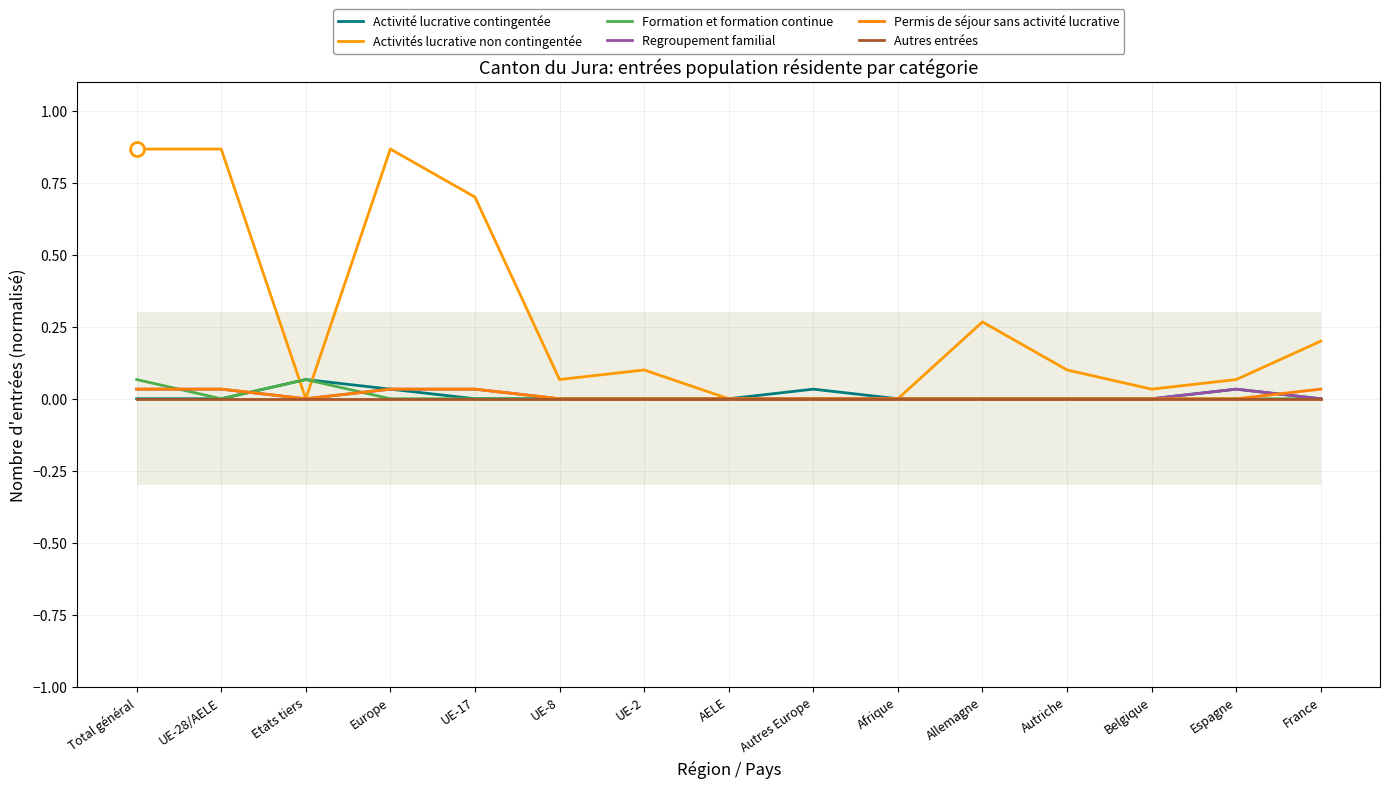

What is the difference between the maximum and minimum values in the Activité lucrative contingentée series?

0.1